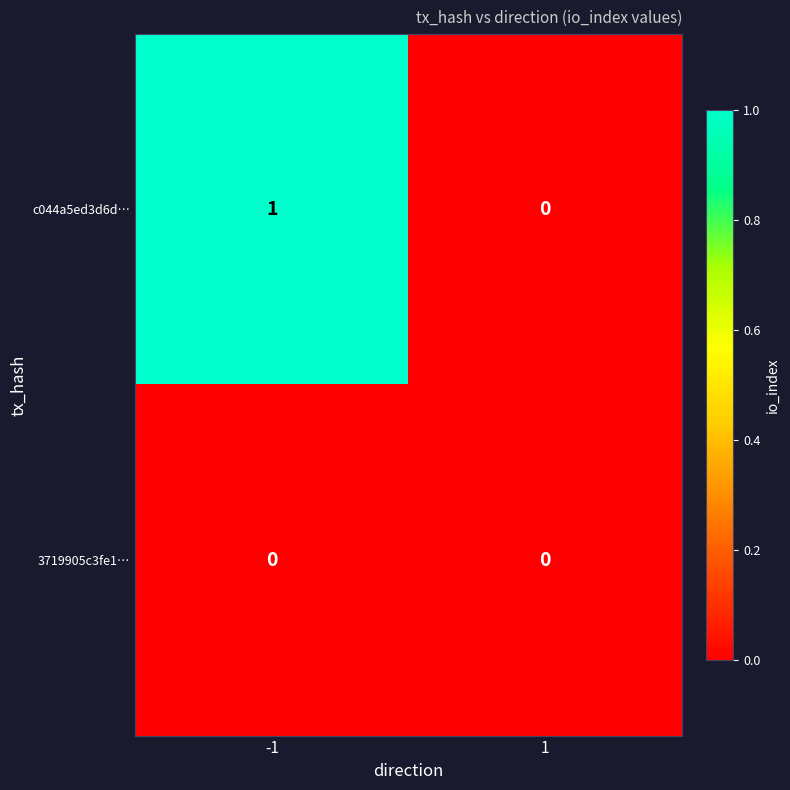

Rank the series by their average value, from highest to lowest.

c044a5ed3d6d…, 3719905c3fe1…